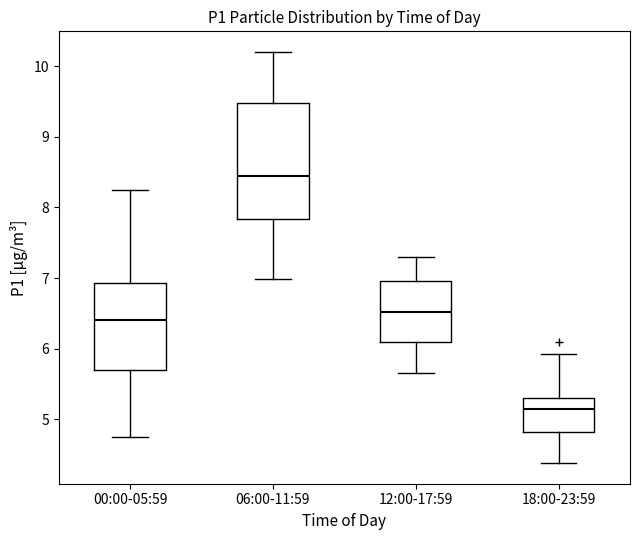

Which box's median line is the highest?

06:00-11:59